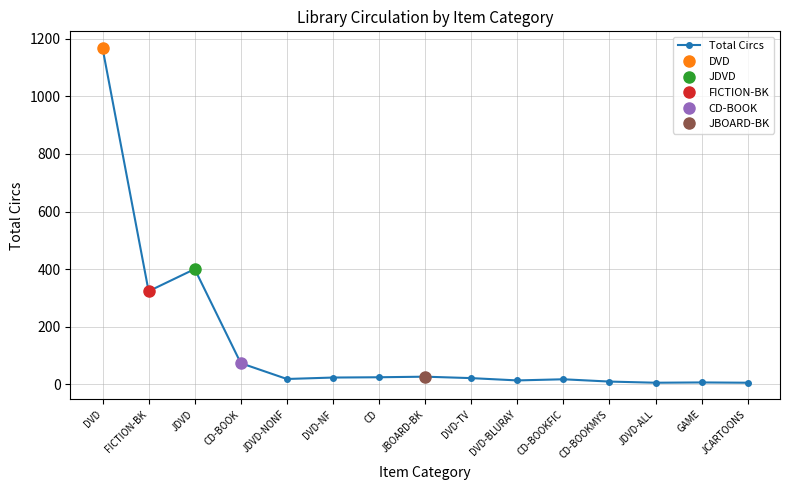

Does the chart display data point markers on the line(s)?

Yes